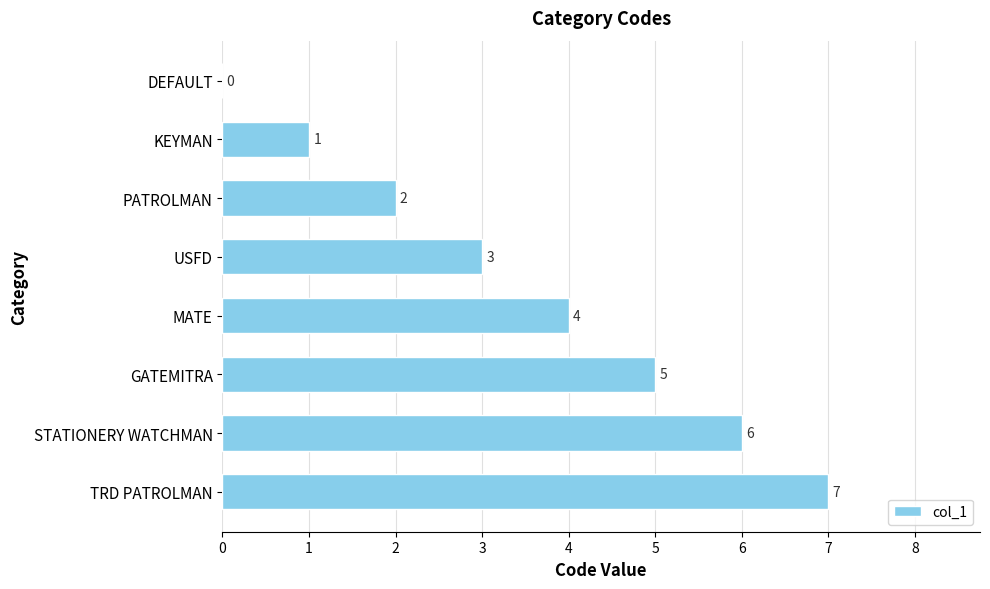

How many data points does each series have?

8